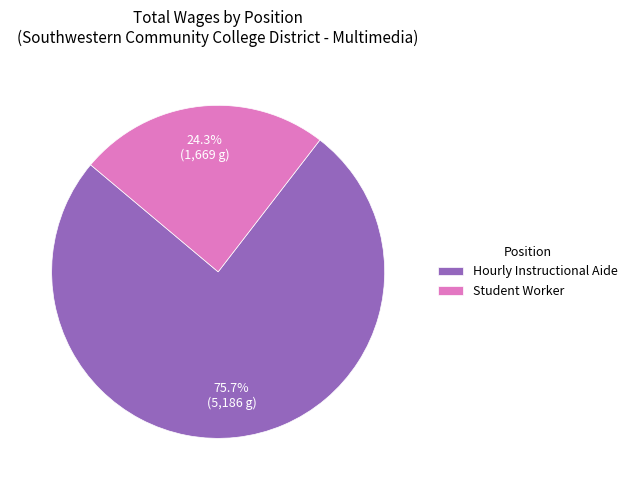

Between Hourly Instructional Aide and Student Worker, which is larger?

Hourly Instructional Aide